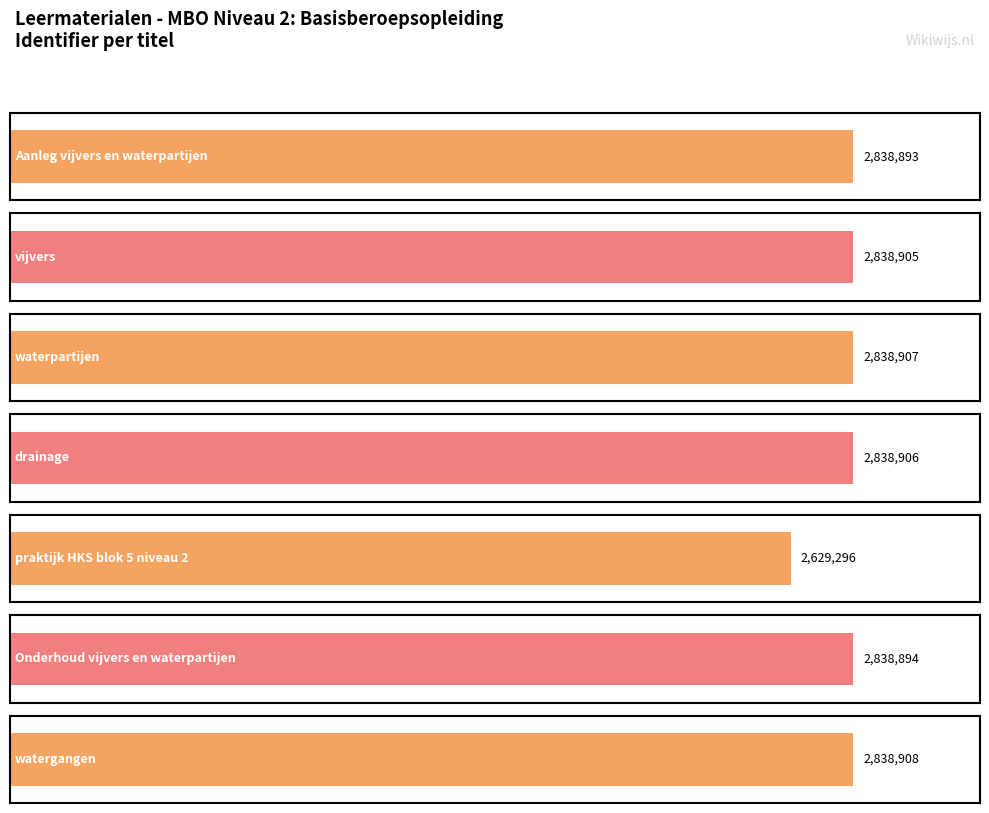

At which category does the chart reach its peak across all series?

watergangen